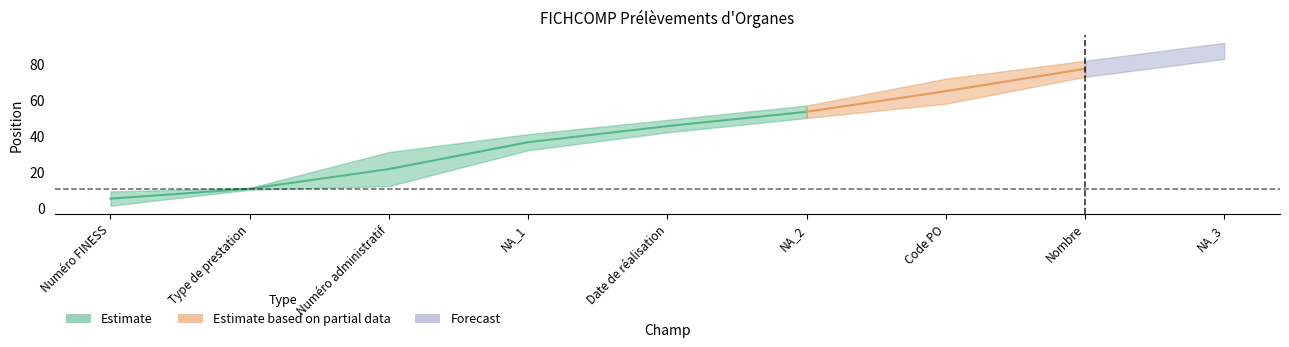

Is this an area chart (filled region under the line)?

No